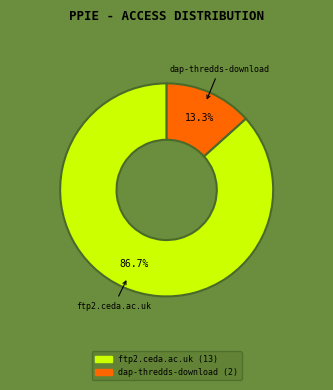

Combined, what portion of the pie is ftp2.ceda.ac.uk and dap-thredds-download?

100.0%